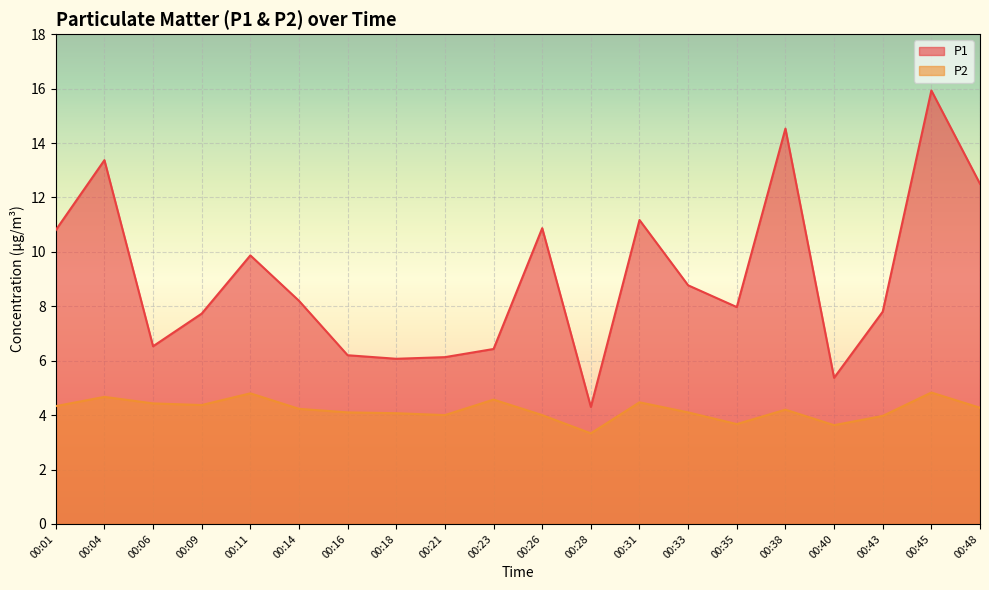

In P2, how many points are lower than both neighbors (excluding endpoints)?

5